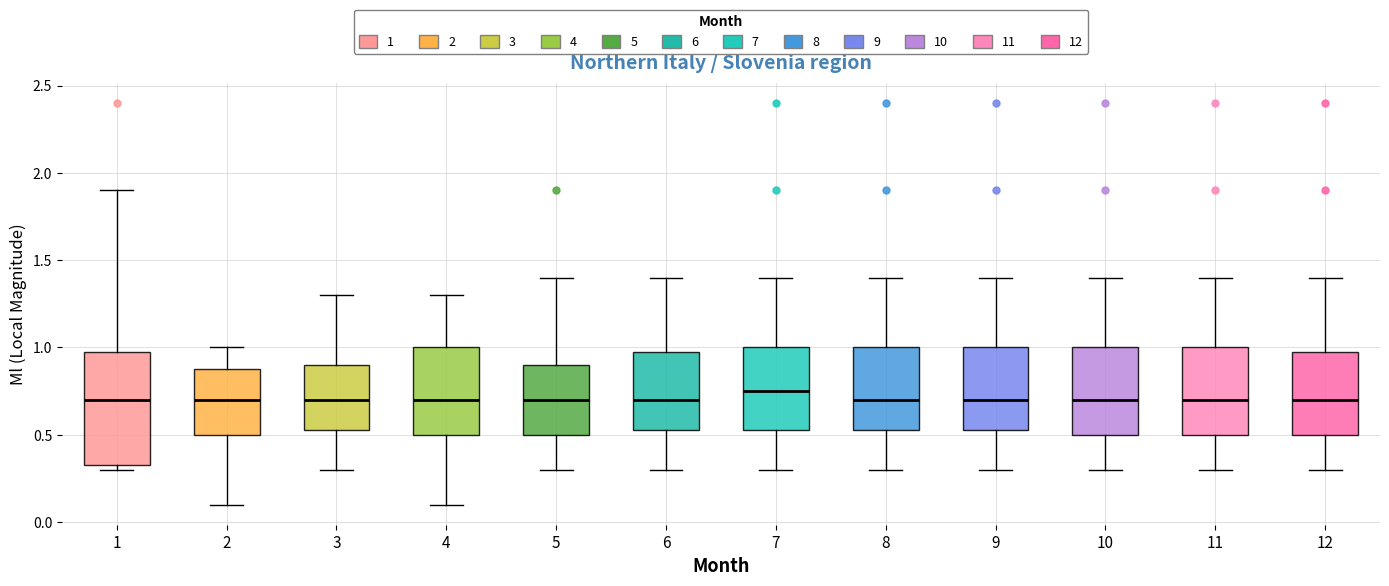

Comparing the boxes themselves (not the whiskers), which one is the tallest?

1